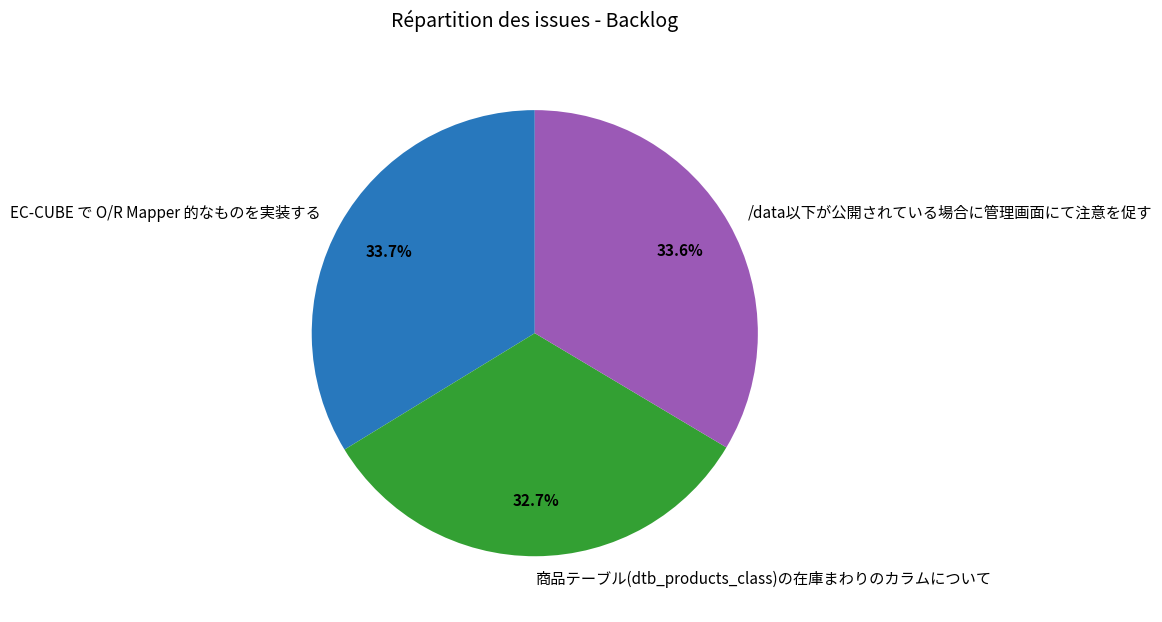

True or false: 商品テーブル(dtb_products_class)の在庫まわりのカラムについて accounts for 19% of the total.

False